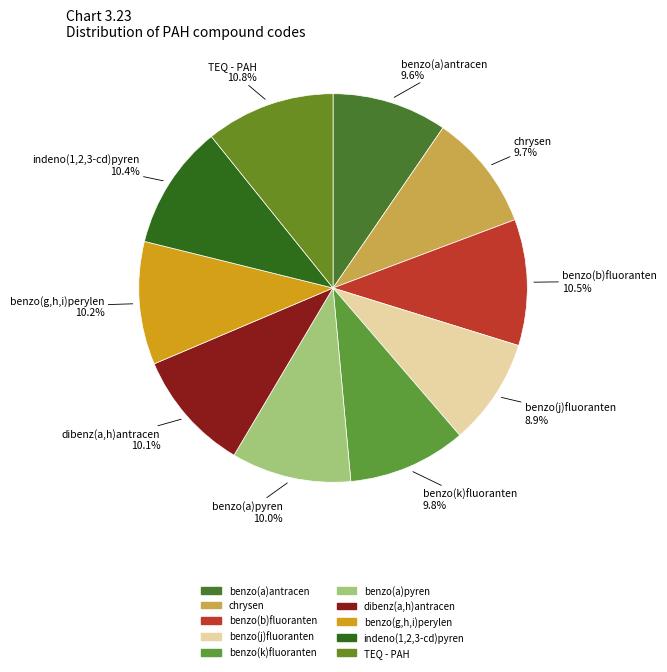

How many segments does this pie chart have?

10